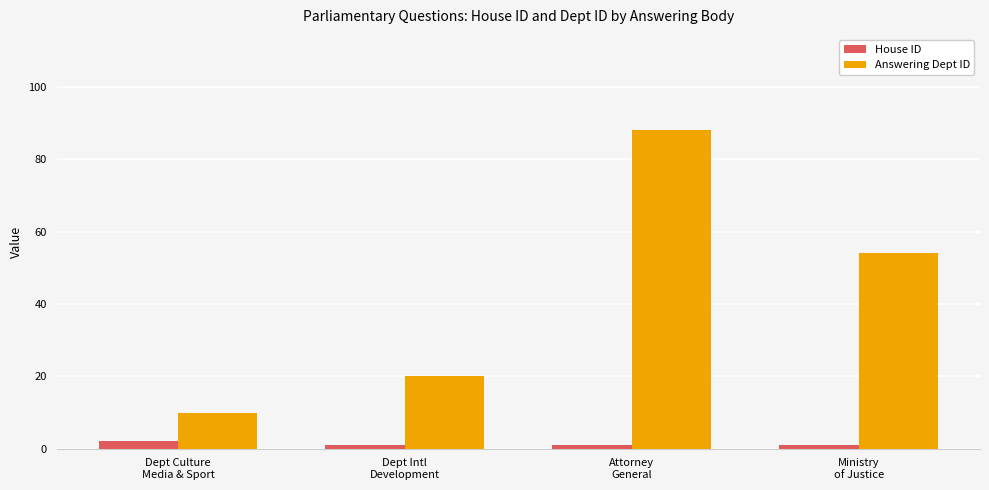

What is the lowest value of the House ID series?

1